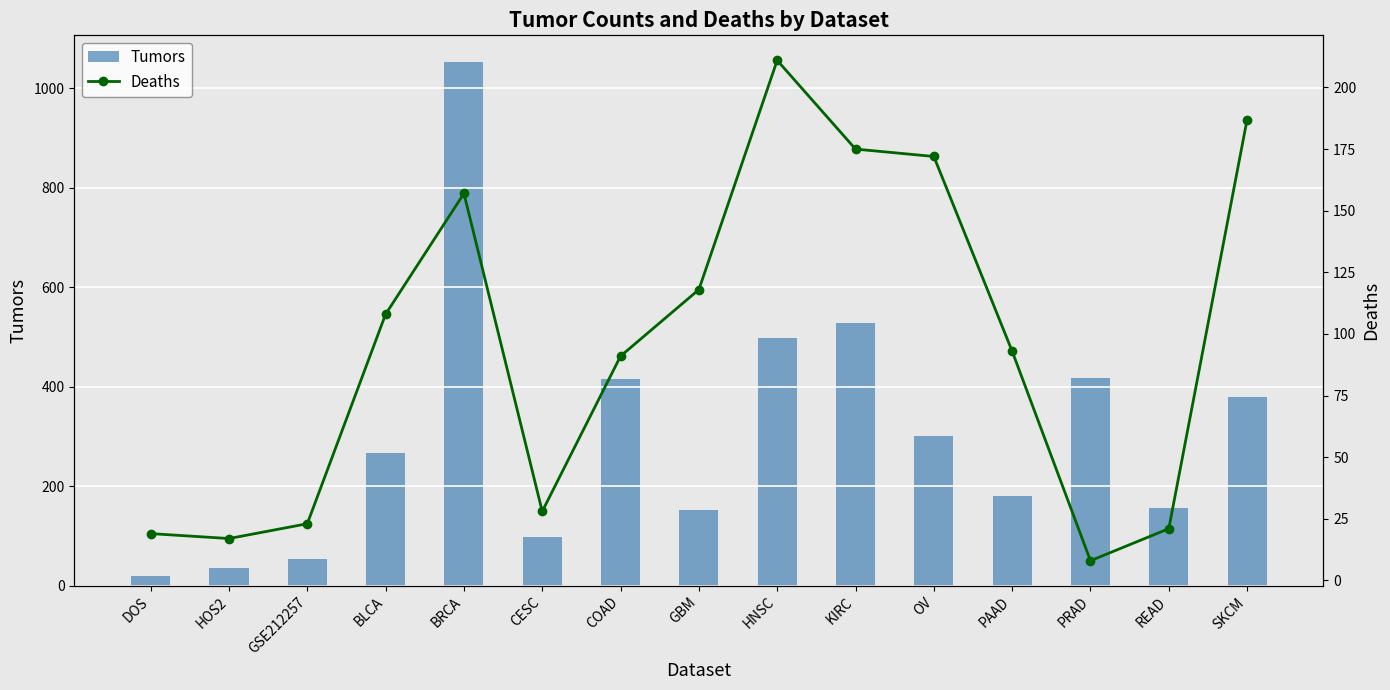

Which has a higher value, KIRC or PAAD?

KIRC